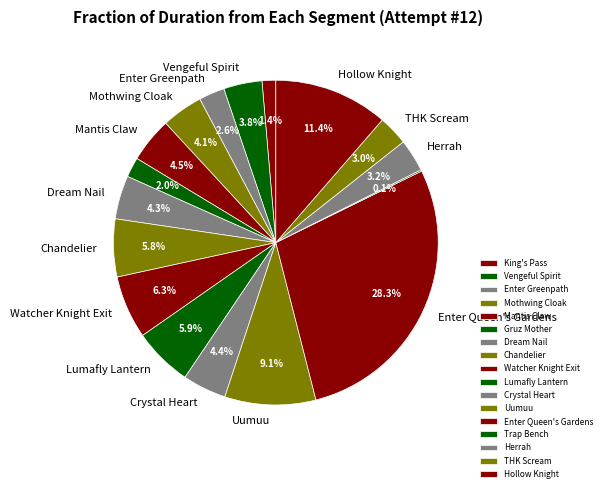

How many slices are in this pie chart?

17